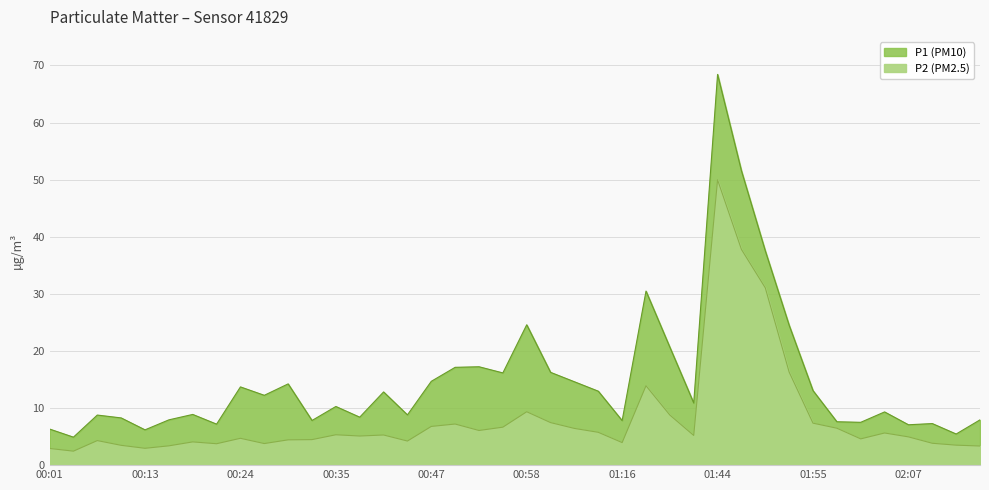

Which series has the largest range (max minus min)?

P1